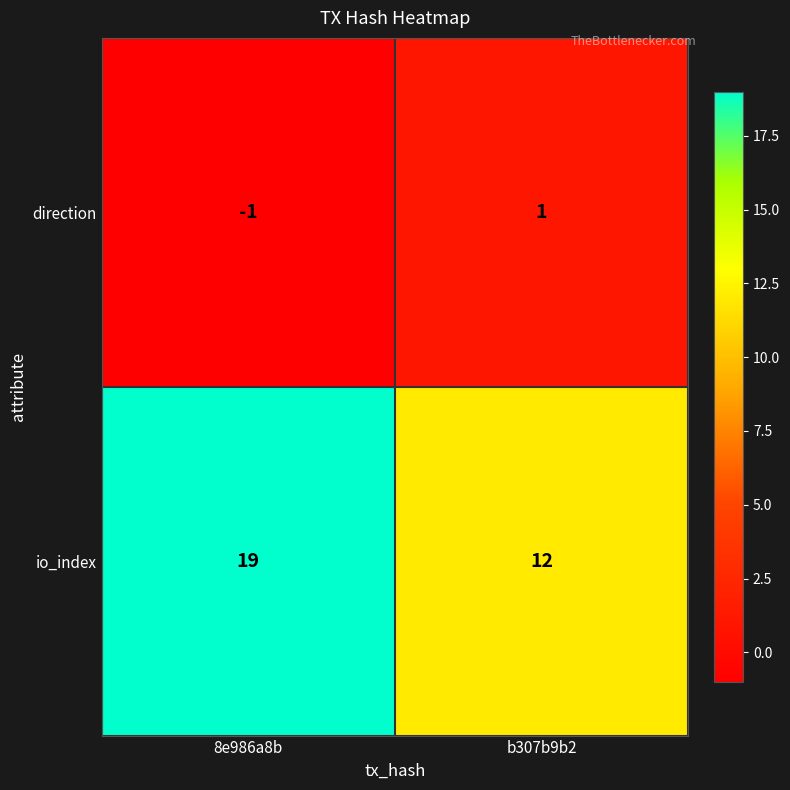

What is the sum of the io_index values at b307b9b2 and 8e986a8b?

31